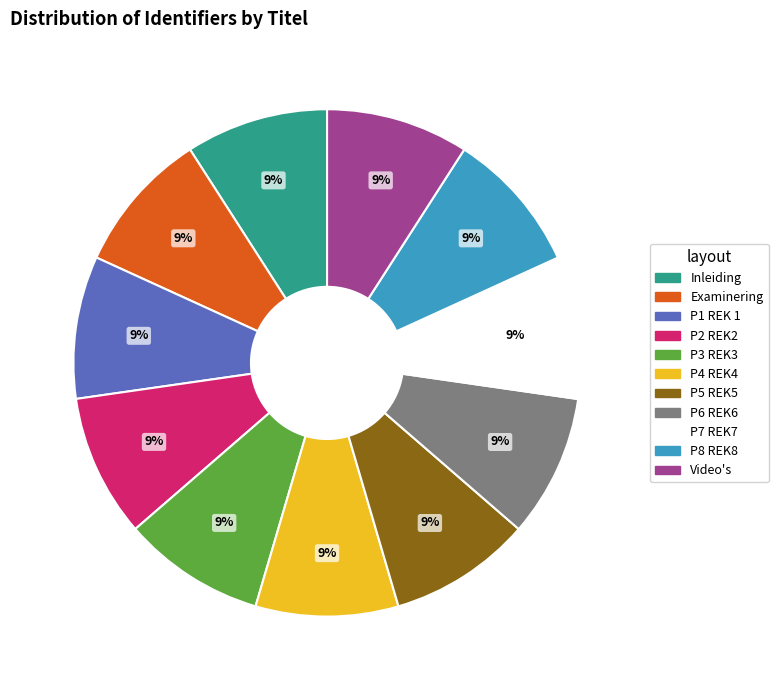

To the nearest percent, what percentage of the pie is P3 REK3?

9%